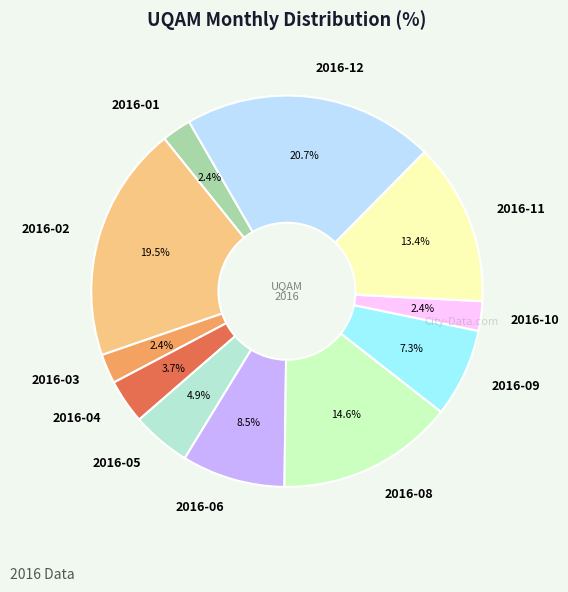

To the nearest percent, what is the difference between the 2016-12 and 2016-04 slice percentages?

17%